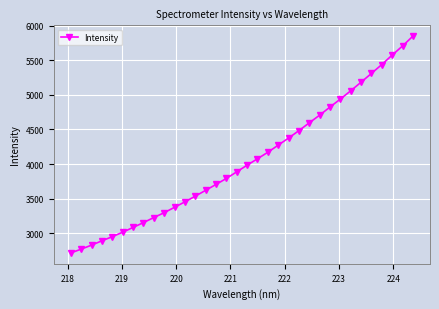

How many lines are shown in the chart?

1